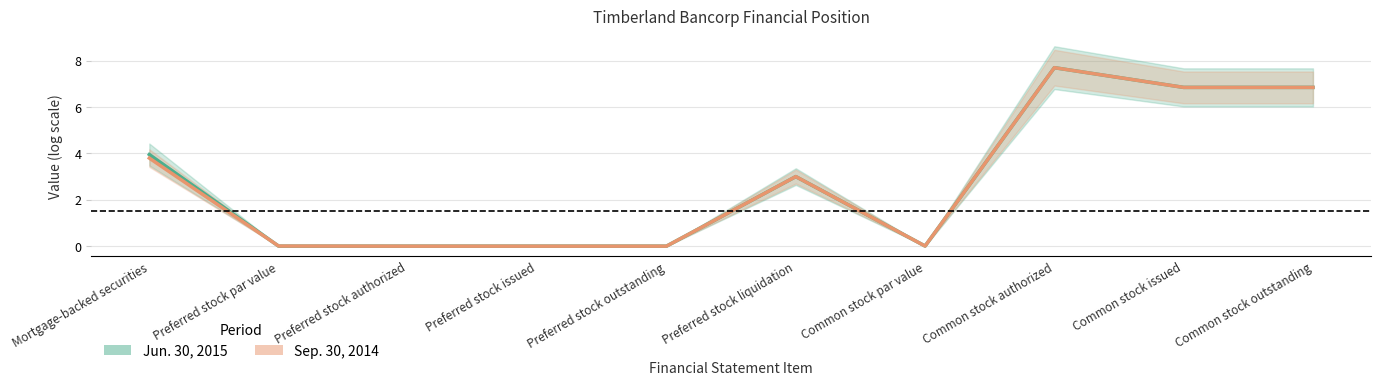

At Preferred stock authorized, list the series in order from largest to smallest.

Jun. 30, 2015, Sep. 30, 2014